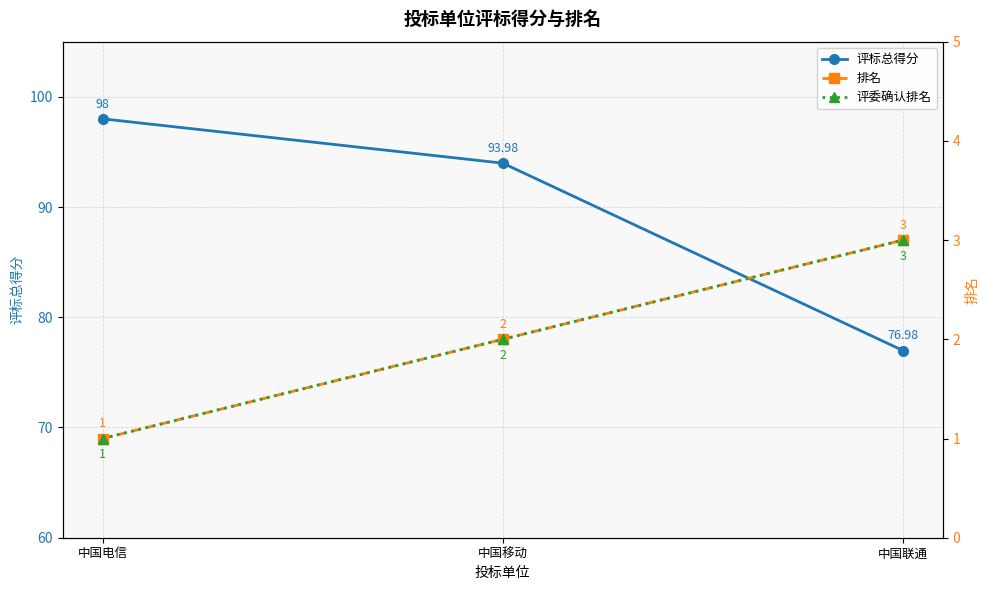

How many lines are shown in the chart?

3